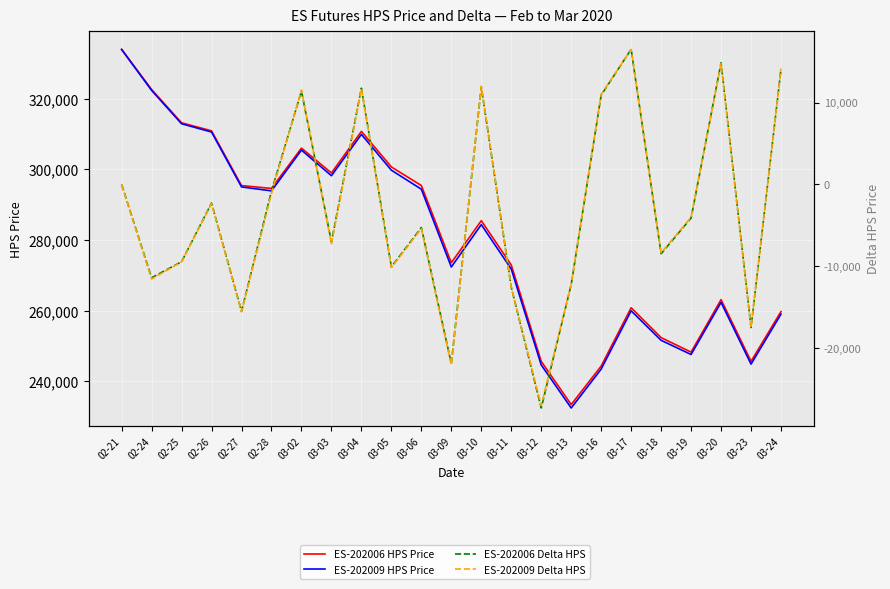

True or false: ES-202009 Delta HPS has more than 1 interior local peaks.

True